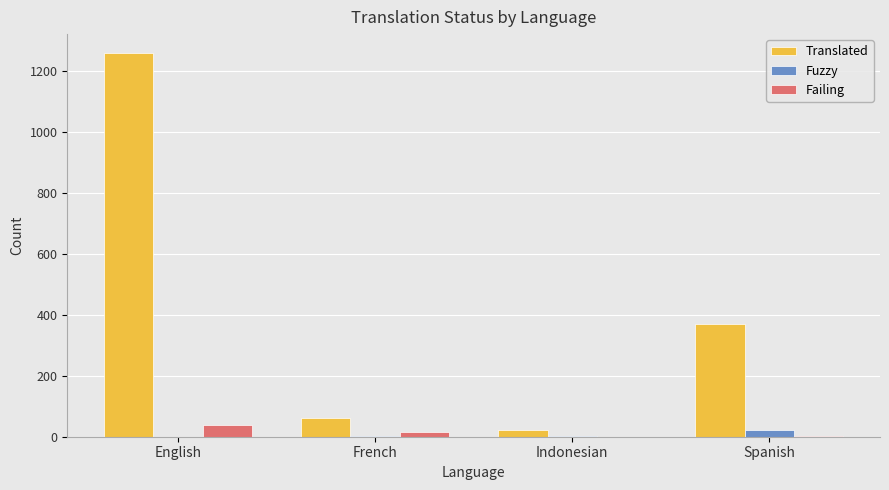

What is the difference between the Failing values at English and French?

22